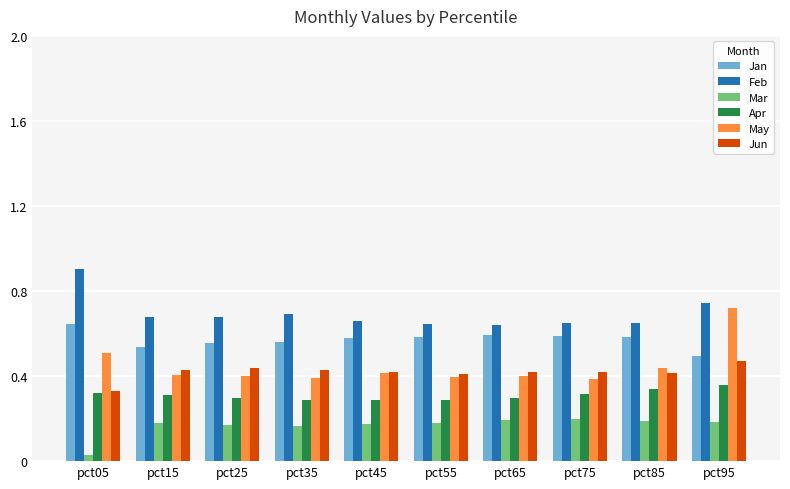

Is it true that May equals 1.1 at pct95?

False